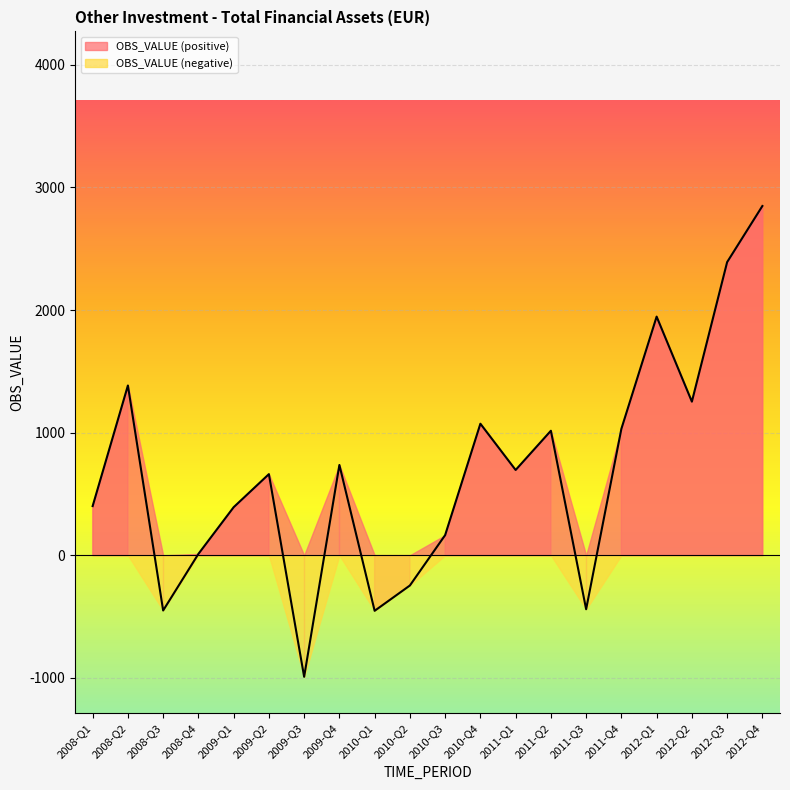

Which has a higher value, 2008-Q3 or 2009-Q2?

2009-Q2